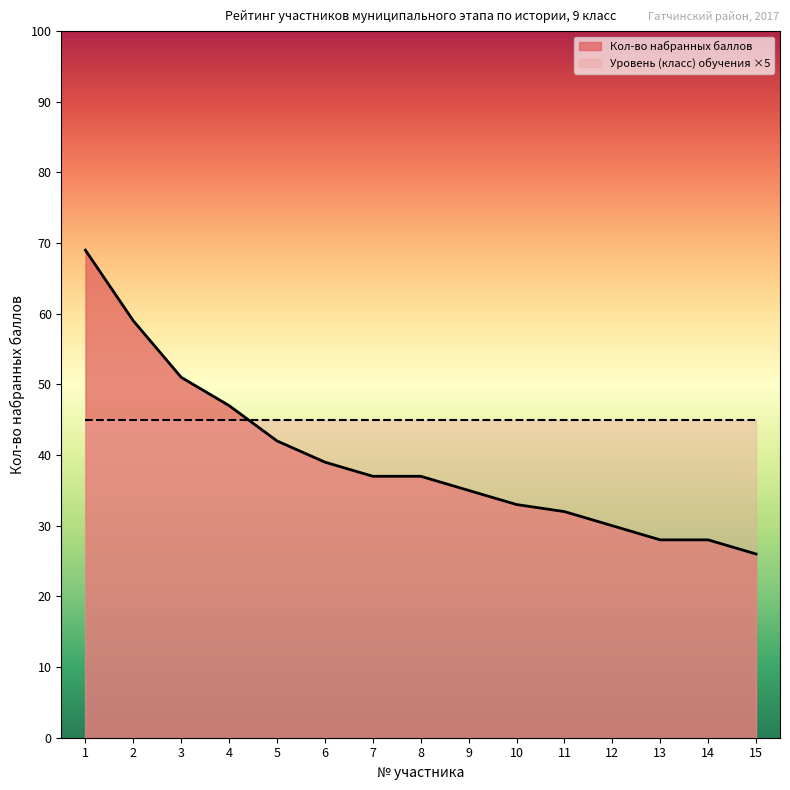

What is the difference between the maximum and minimum values?

43